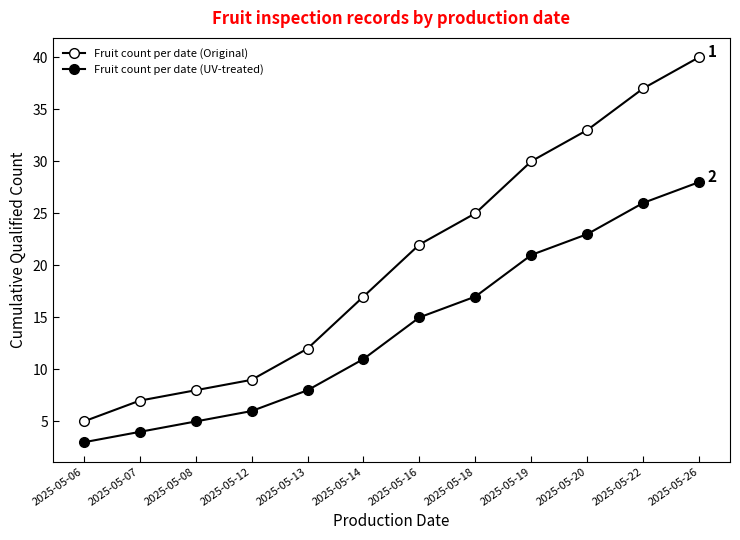

Which category has the highest value in the Fruit count per date (UV-treated) series?

2025-05-26